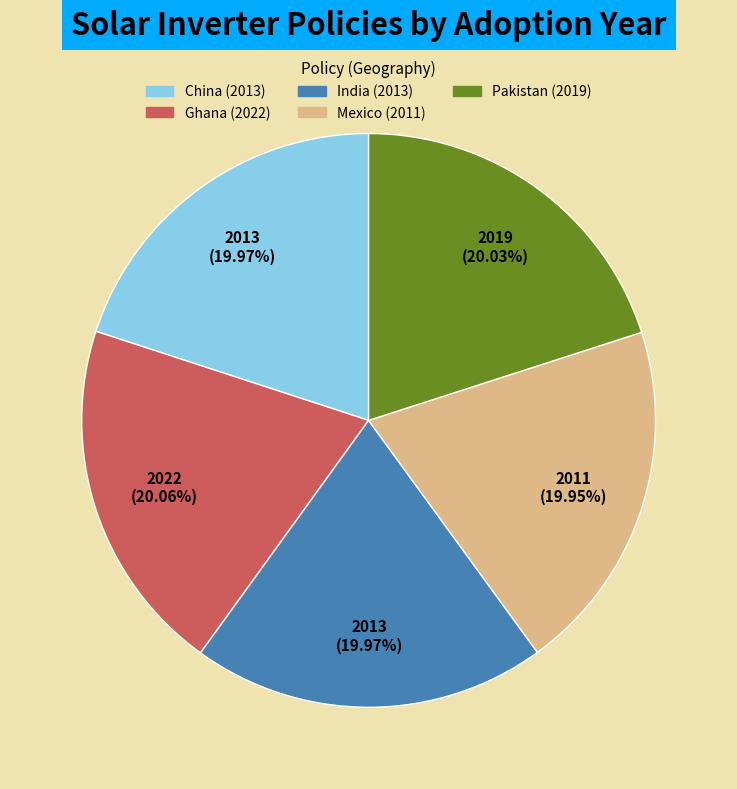

What portion of the pie excludes Pakistan (2019)?

80.0%